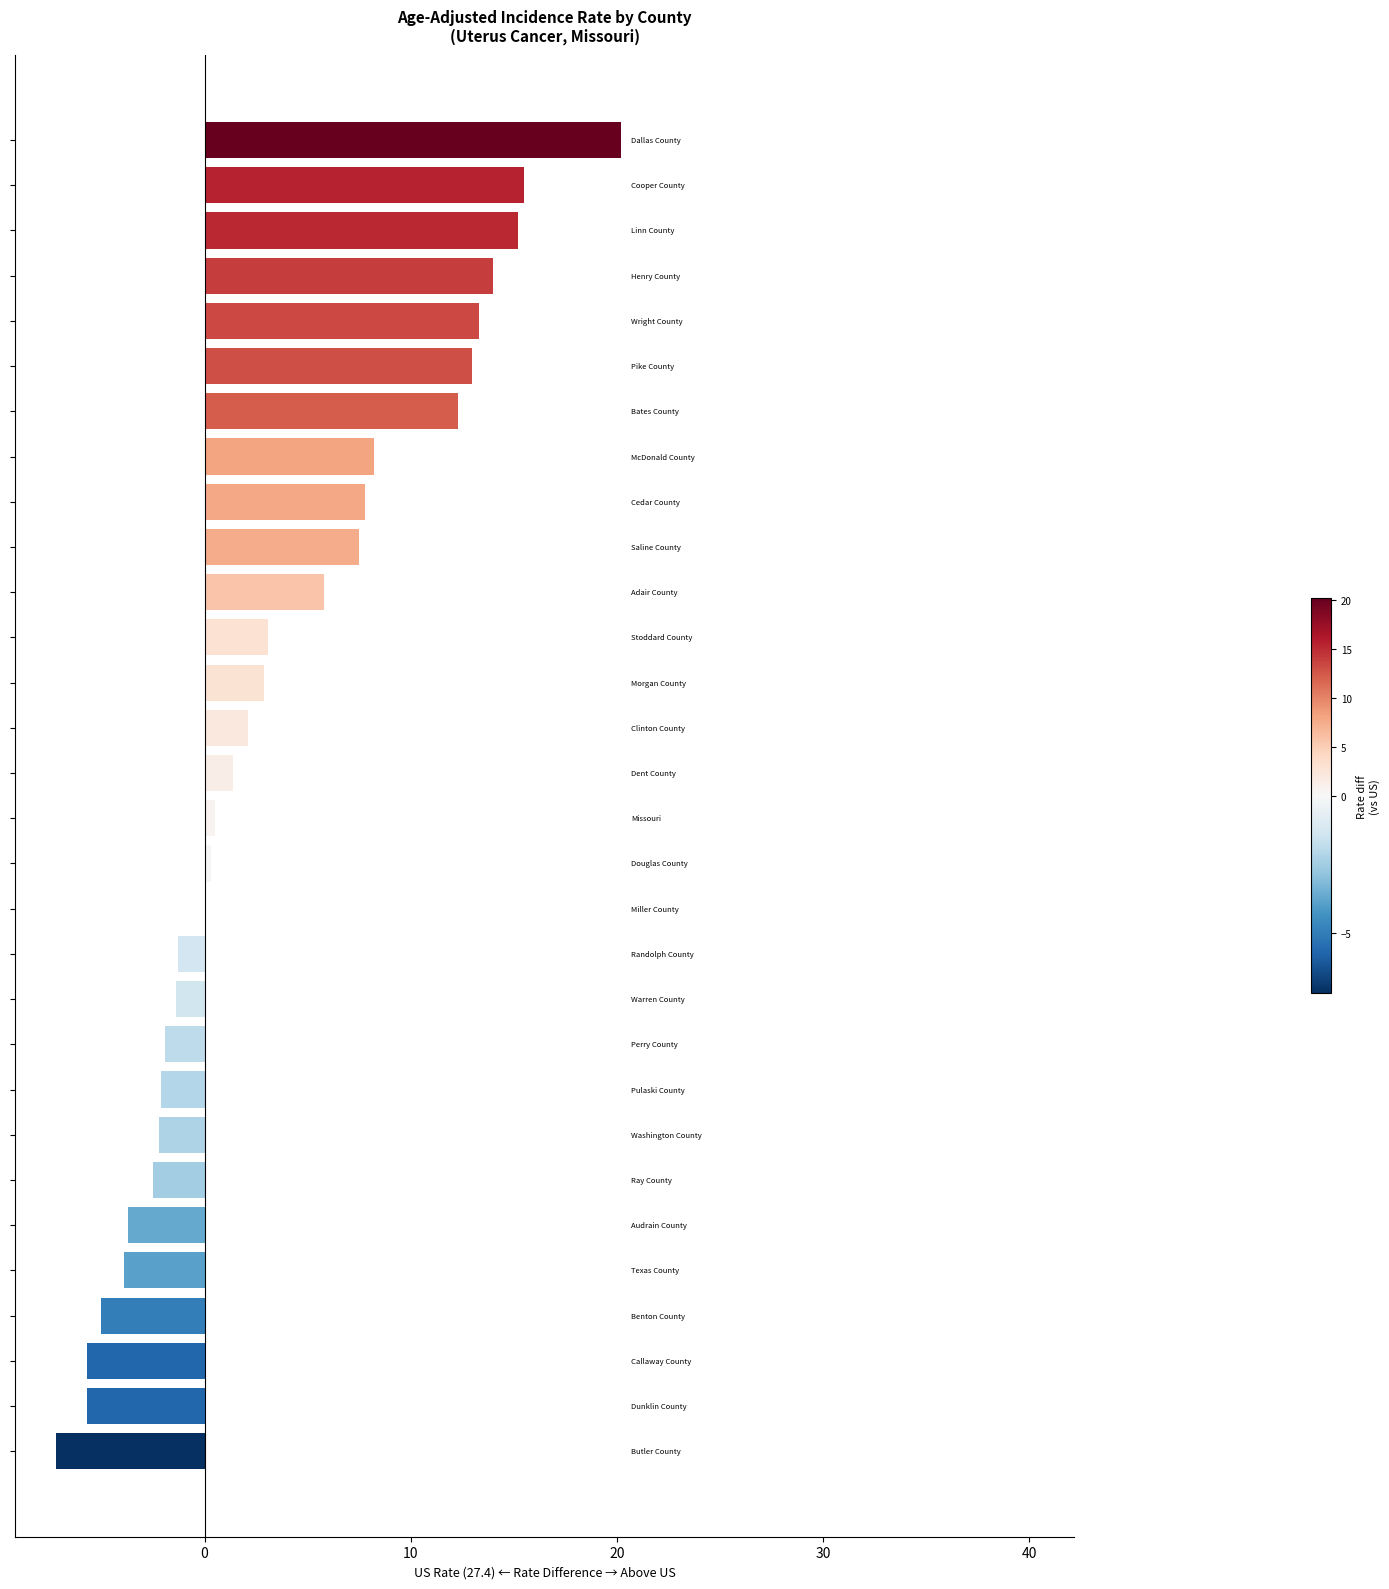

What is the sum of all values?

100.5